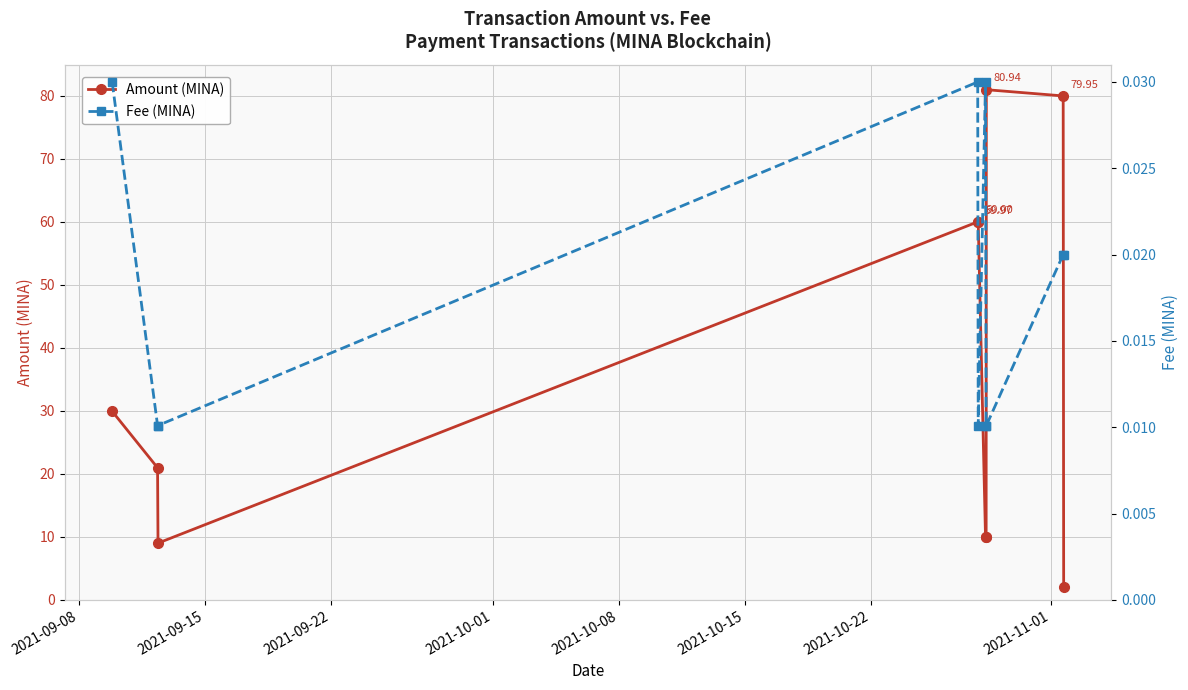

In Amount (MINA), how many points are higher than both neighbors (excluding endpoints)?

2